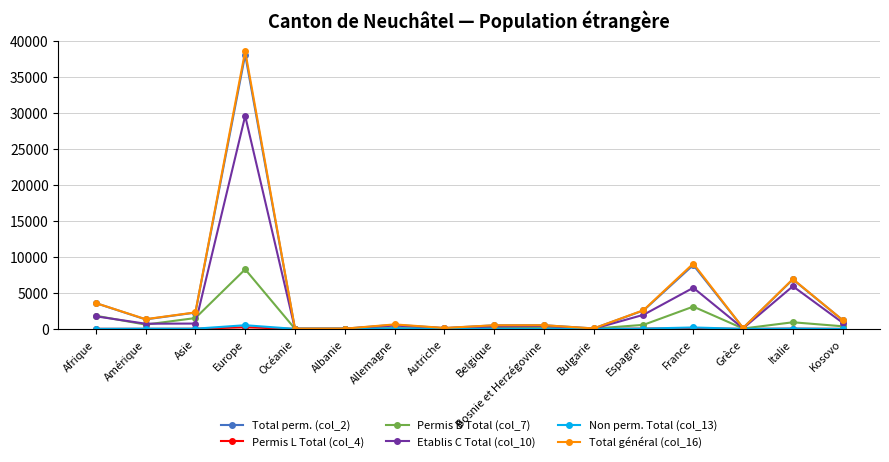

What is the difference between the second highest and minimum values in the Non perm. Total (col_13) series?

196